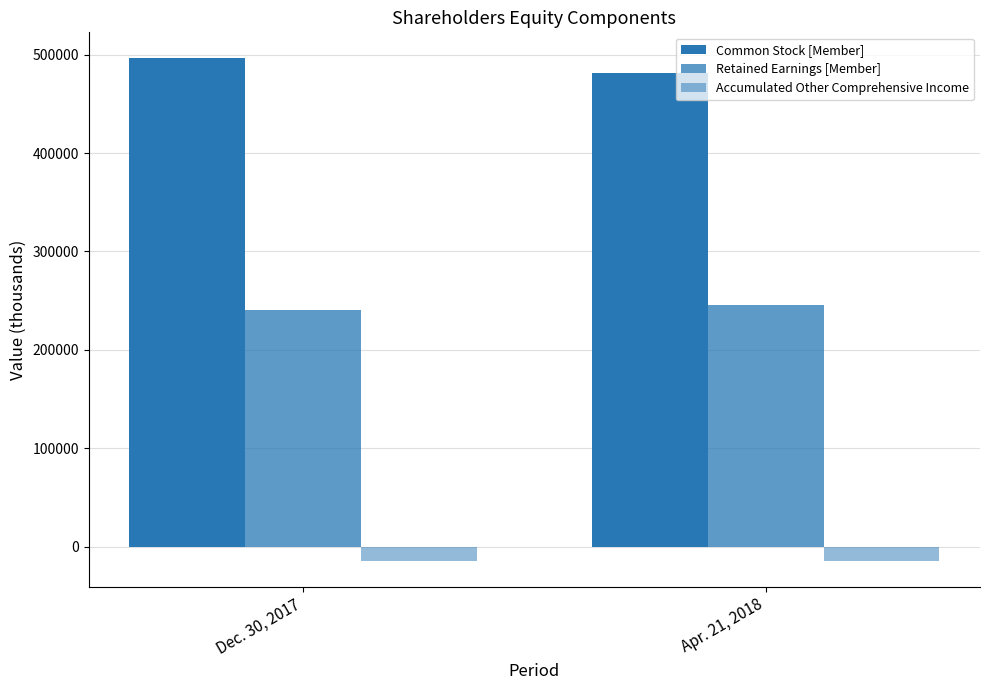

How many groups of bars are there?

2